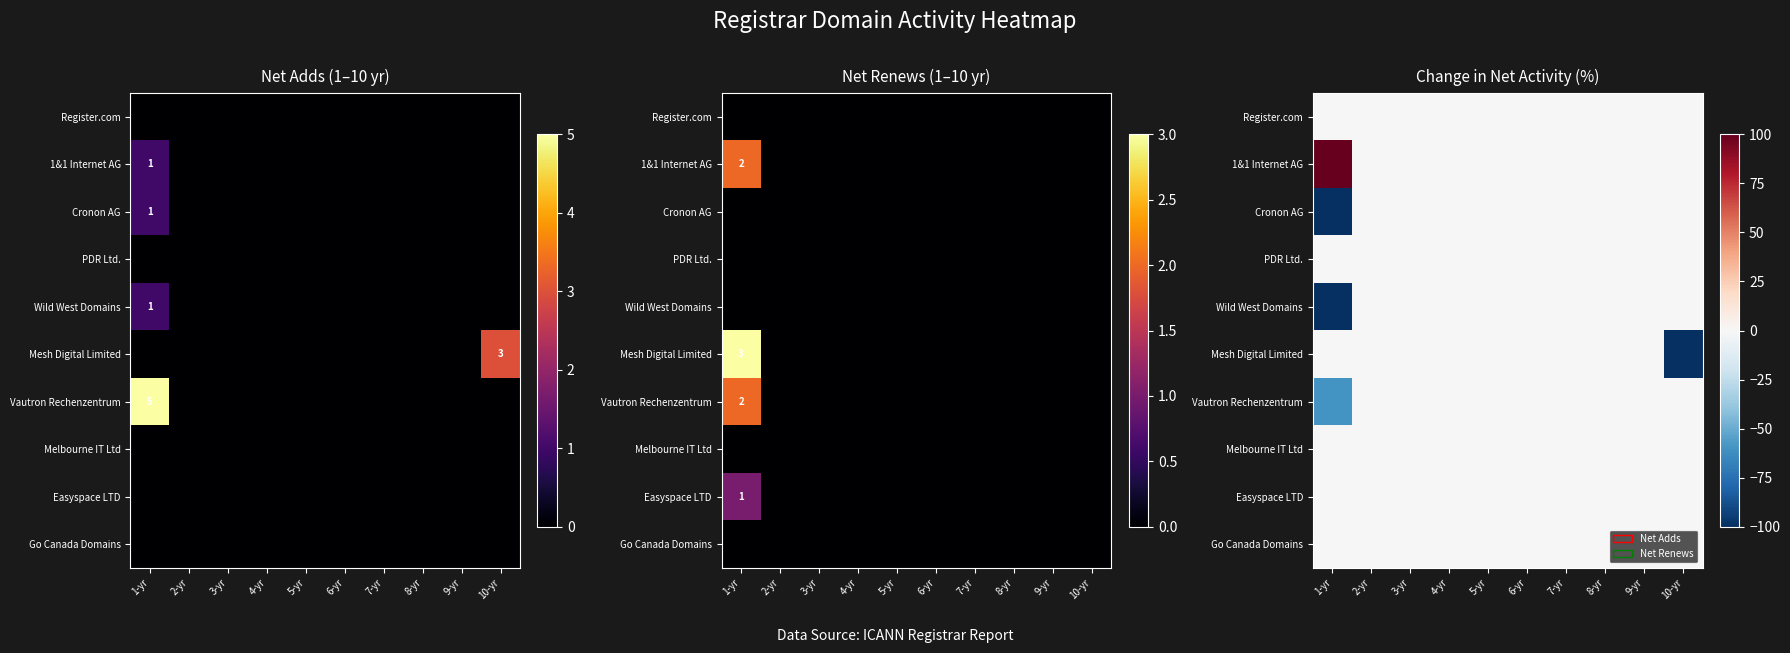

The 1&1 Internet AG series shows 0 at 3-yr. True or false?

True